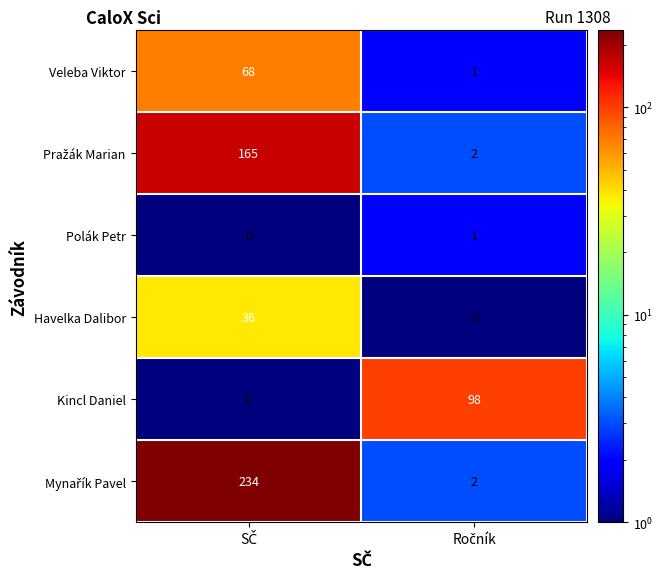

Which series has the largest total across all categories?

Mynařík Pavel